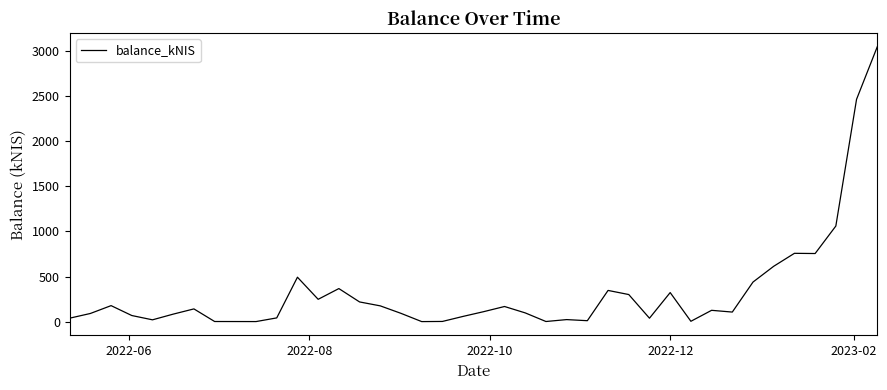

How many values exceed 110?

20